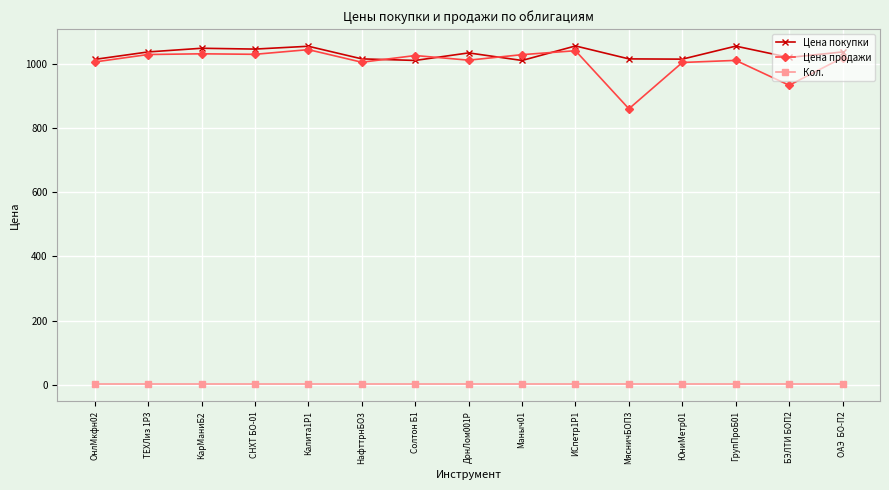

What position from the right is Маныч01?

7